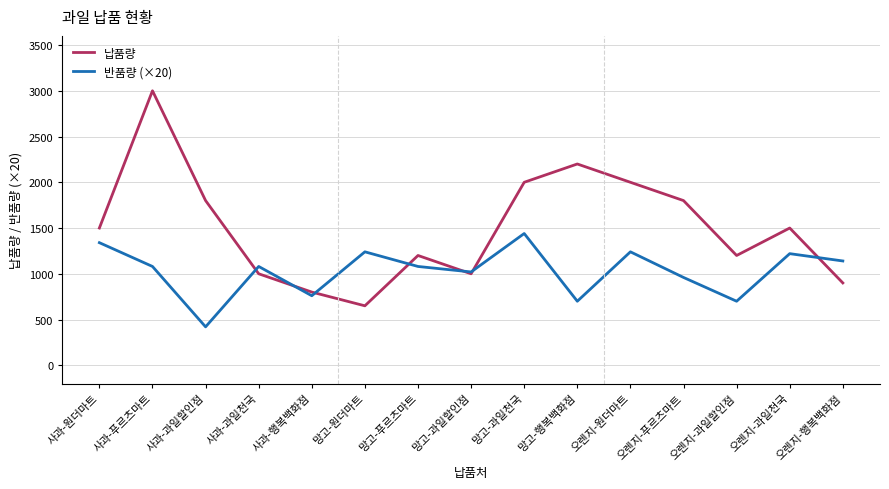

List the series in order of their overall mean, lowest first.

반품량 (×20), 납품량